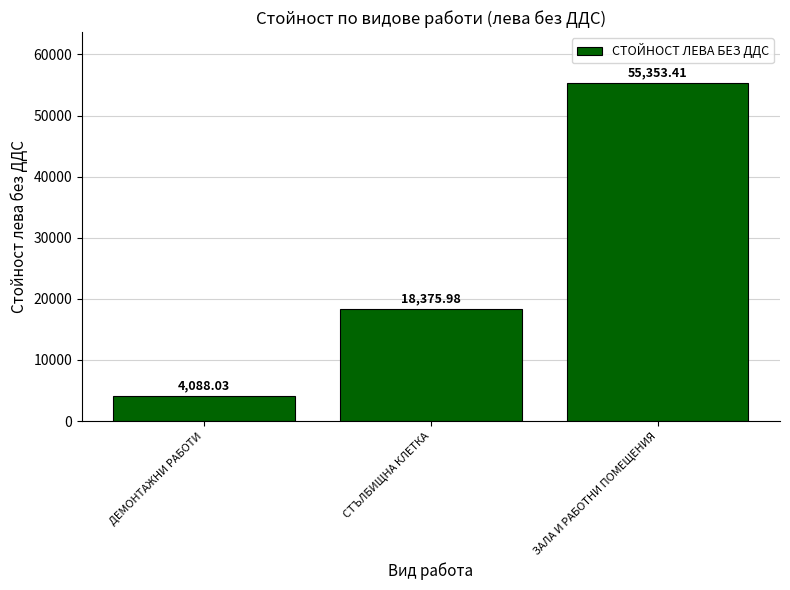

What is the value of the 1st bar from the left?

4088.0